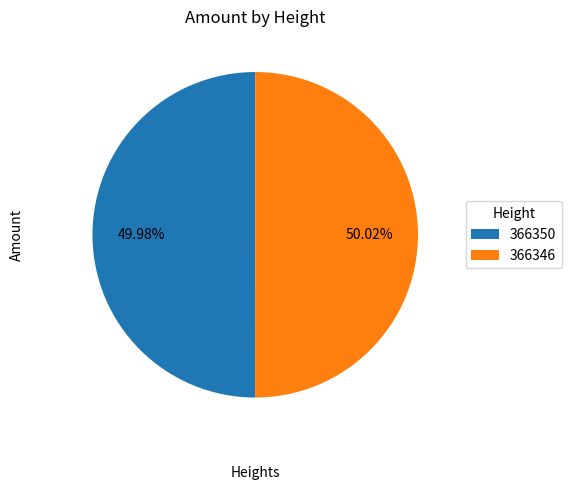

What is the ratio of the value at 366346 to the value at 366350?

1.0